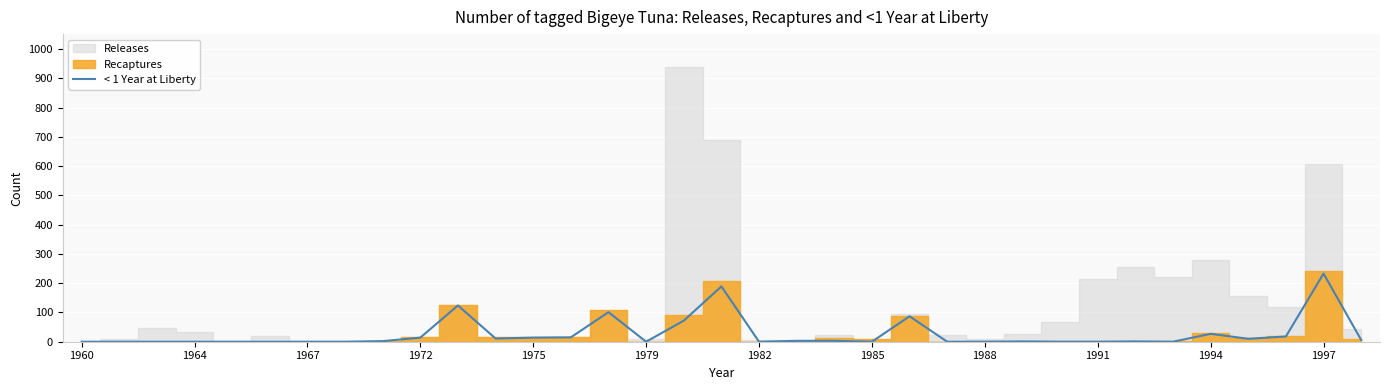

Is it true that < 1 Year at Liberty equals 0 at 1985?

True